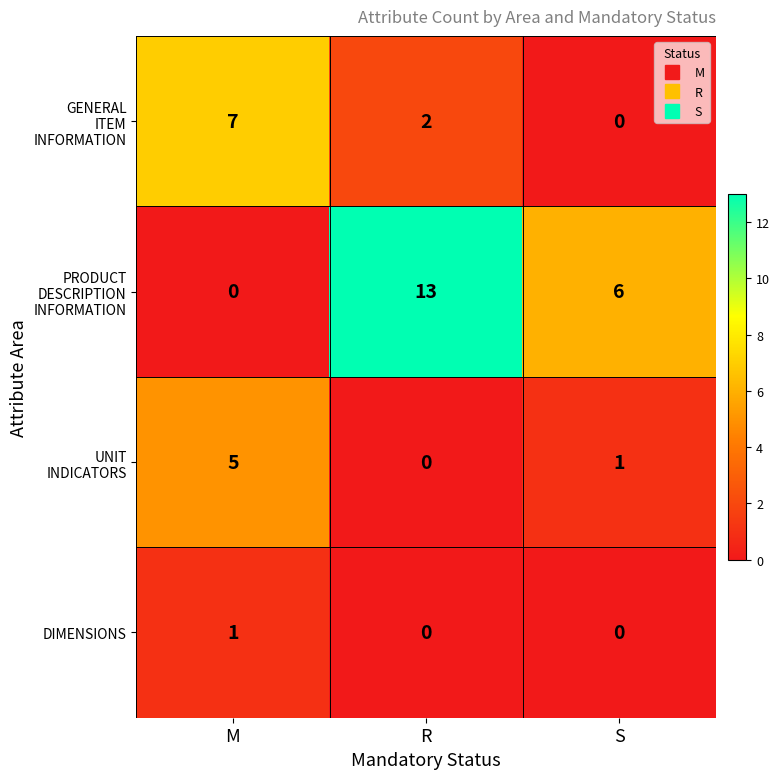

At how many categories does at least one series exceed 12?

1